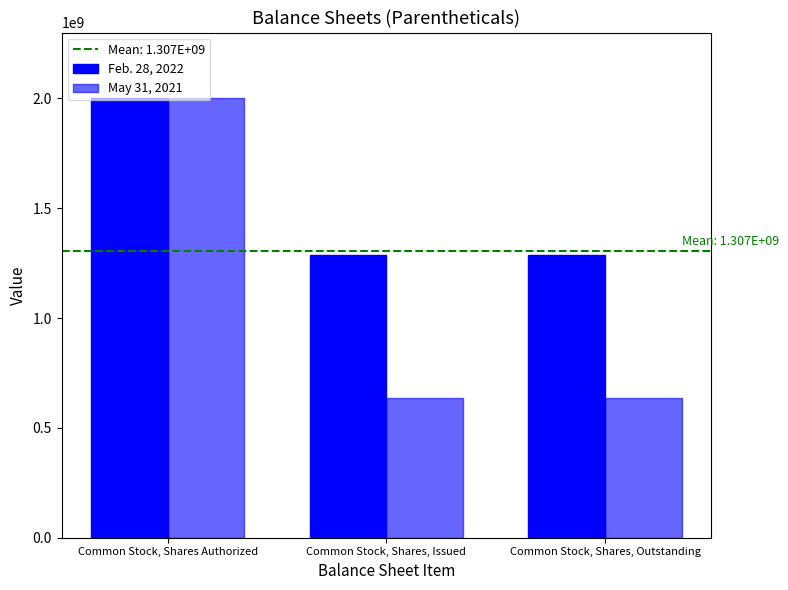

Is it true that Feb. 28, 2022 equals 1285626548 at Common Stock, Shares, Issued?

True